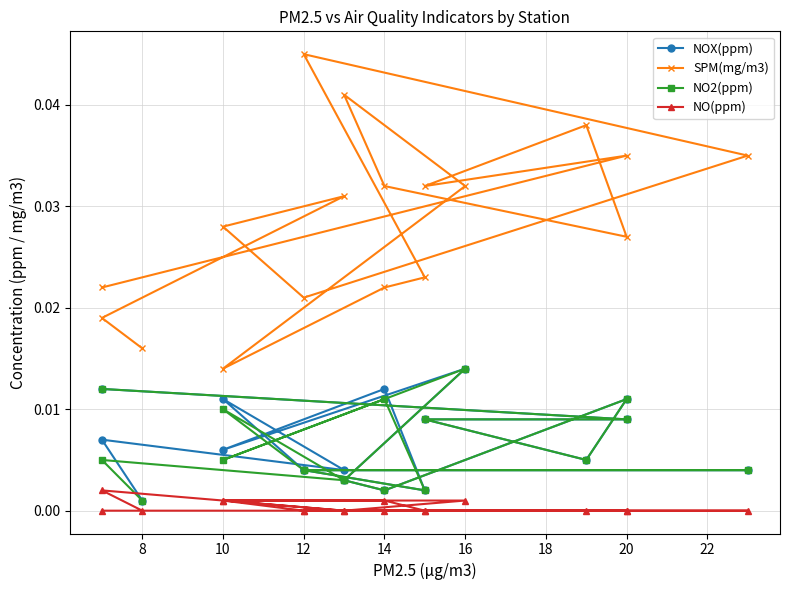

Which series has the largest total across all categories?

SPM(mg/m3)